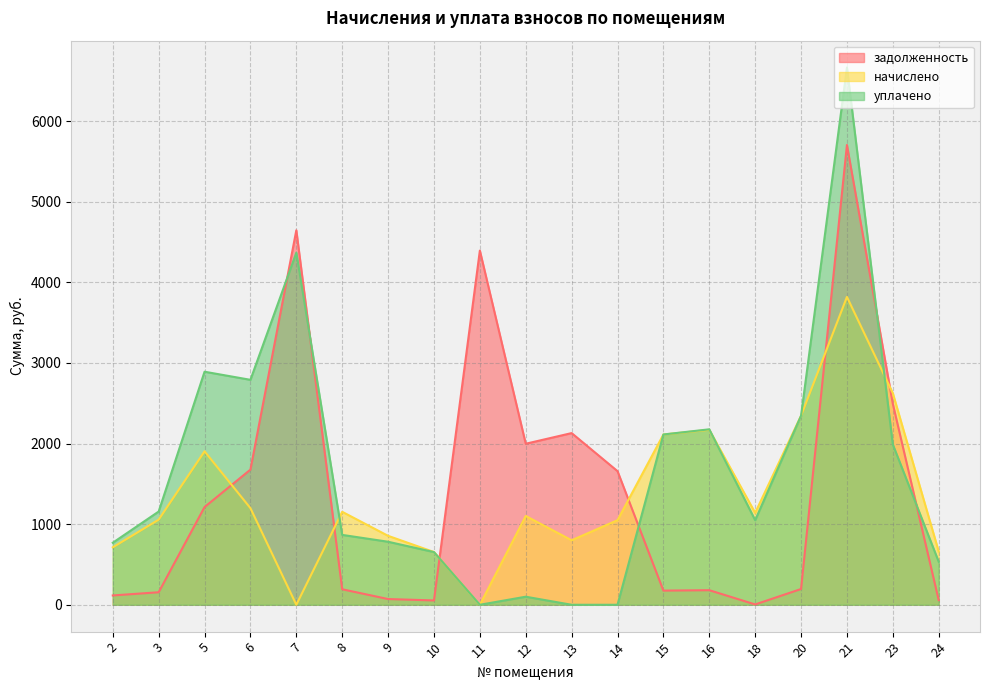

Rank the series by their average value, from highest to lowest.

уплачено, задолженность, начислено